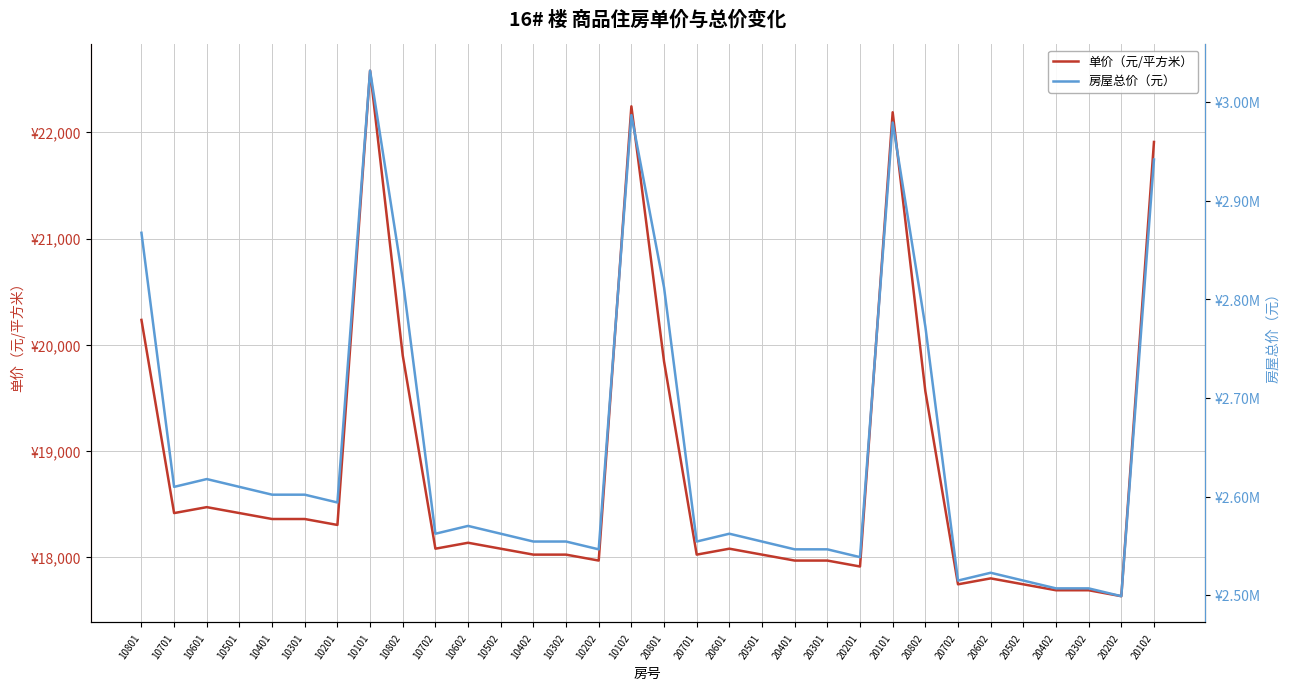

List the labels in order of 单价（元/平方米） value, smallest first.

20202, 20402, 20302, 20702, 20502, 20602, 20201, 10202, 20401, 20301, 10402, 10302, 20701, 20501, 10702, 10502, 20601, 10602, 10201, 10401, 10301, 10701, 10501, 10601, 20802, 20801, 10802, 10801, 20102, 20101, 10102, 10101